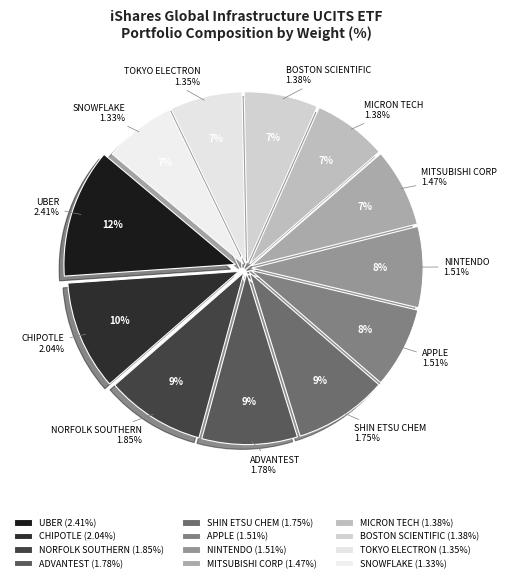

To the nearest percent, what is the combined percentage of SNOWFLAKE CLASS A and MITSUBISHI CORP?

14%